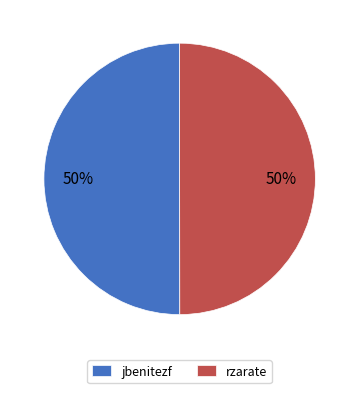

Is the sum of jbenitezf and rzarate greater than half?

Yes